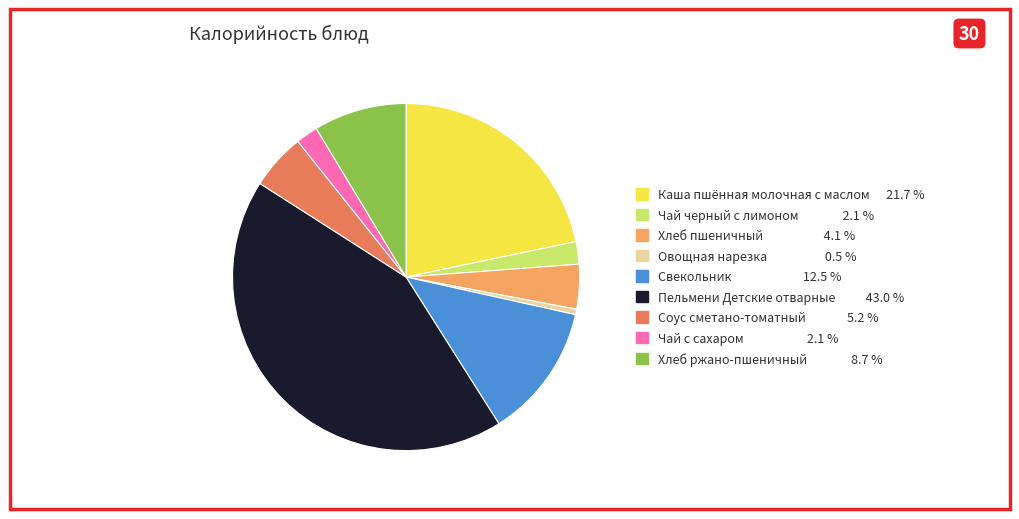

Do Пельмени Детские отварные and Овощная нарезка together represent more than half of the pie?

No